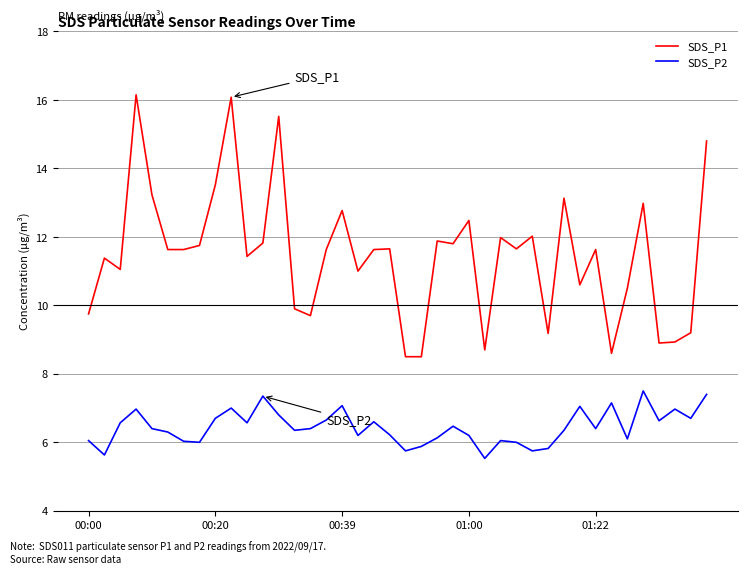

What is the maximum value for SDS_P2?

7.5